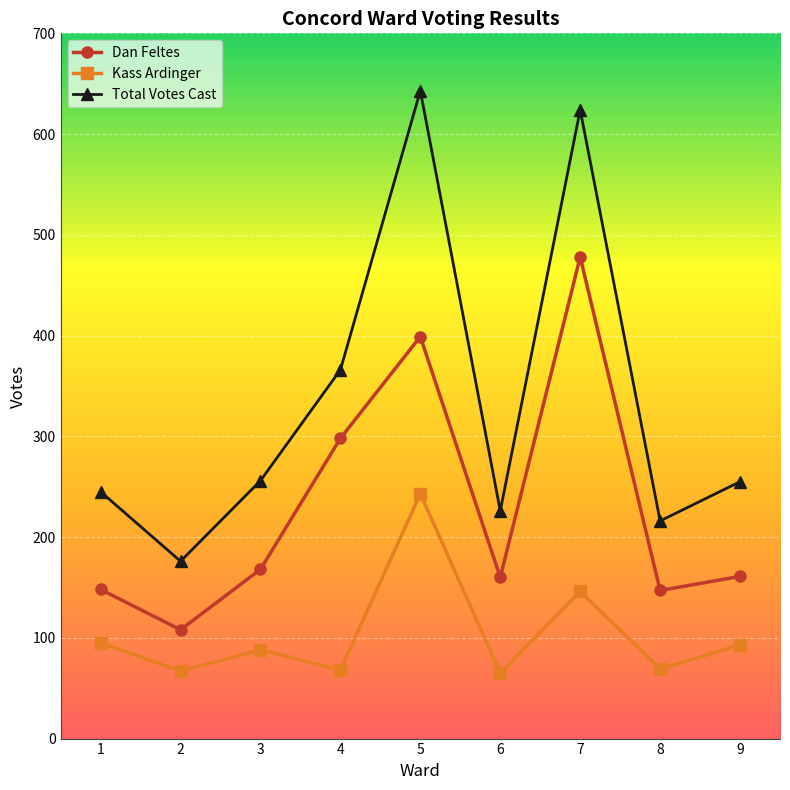

At 8, list the series in order from smallest to largest.

Kass Ardinger, Dan Feltes, Total Votes Cast